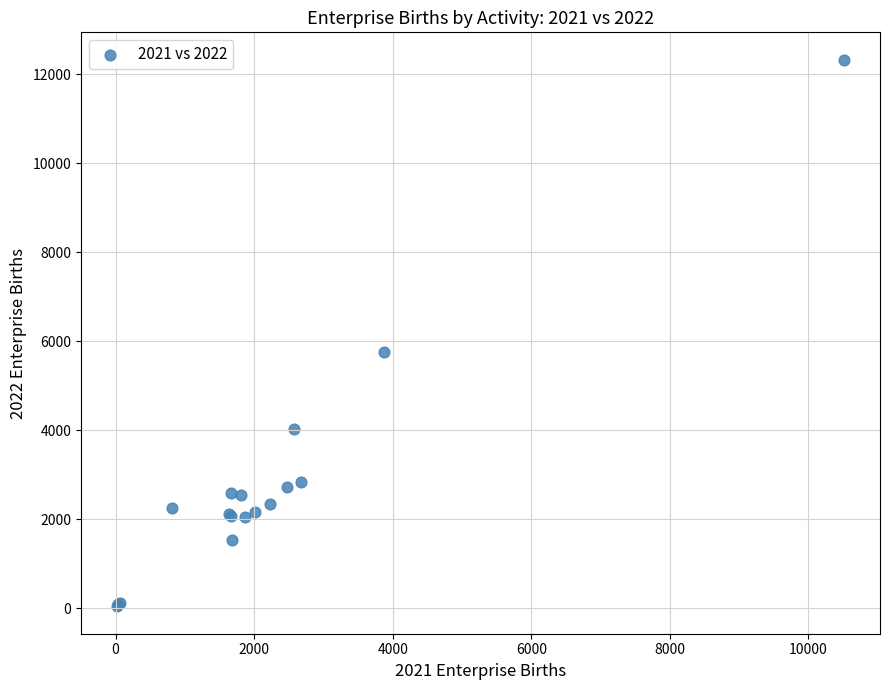

What Y value in the scatter plot is closest to 6183?

5766